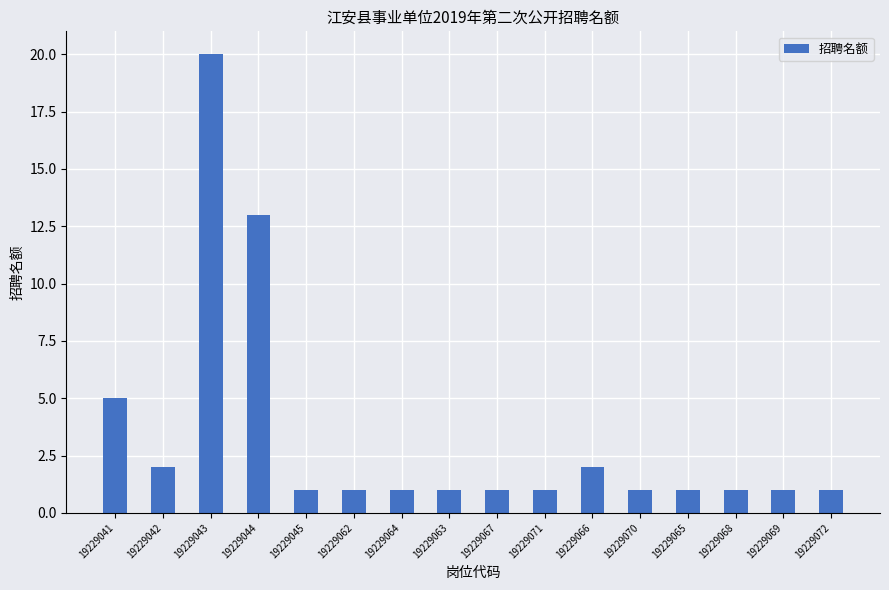

What is the label of the 11th bar from the right?

19229062